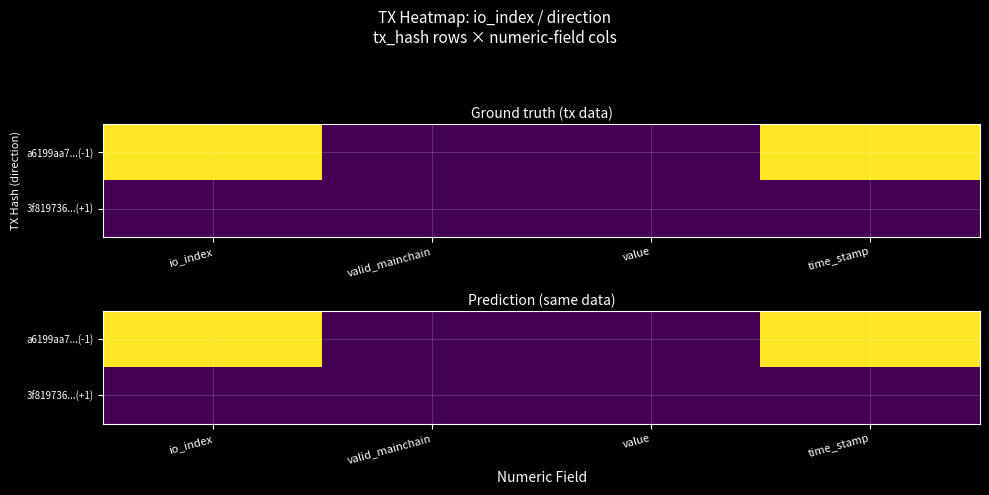

Which has a higher value, valid_mainchain or io_index?

io_index